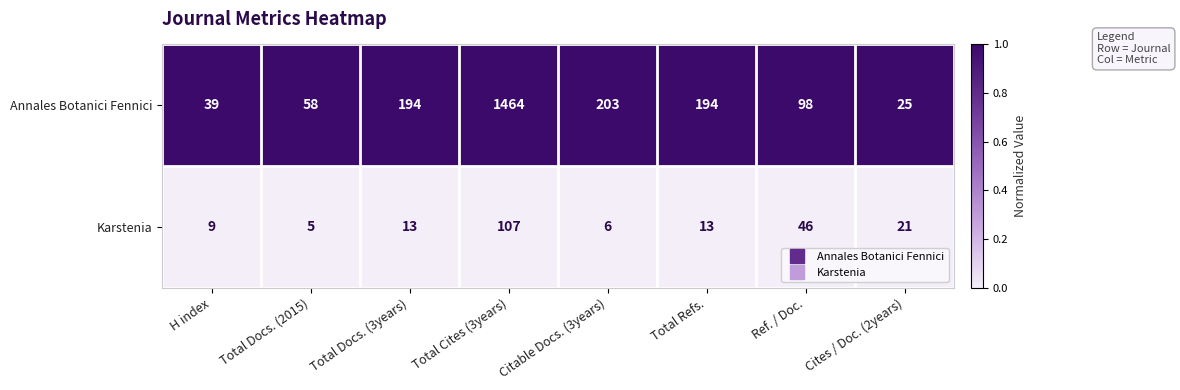

Is it true that Annales Botanici Fennici equals 15 at Cites / Doc. (2years)?

False